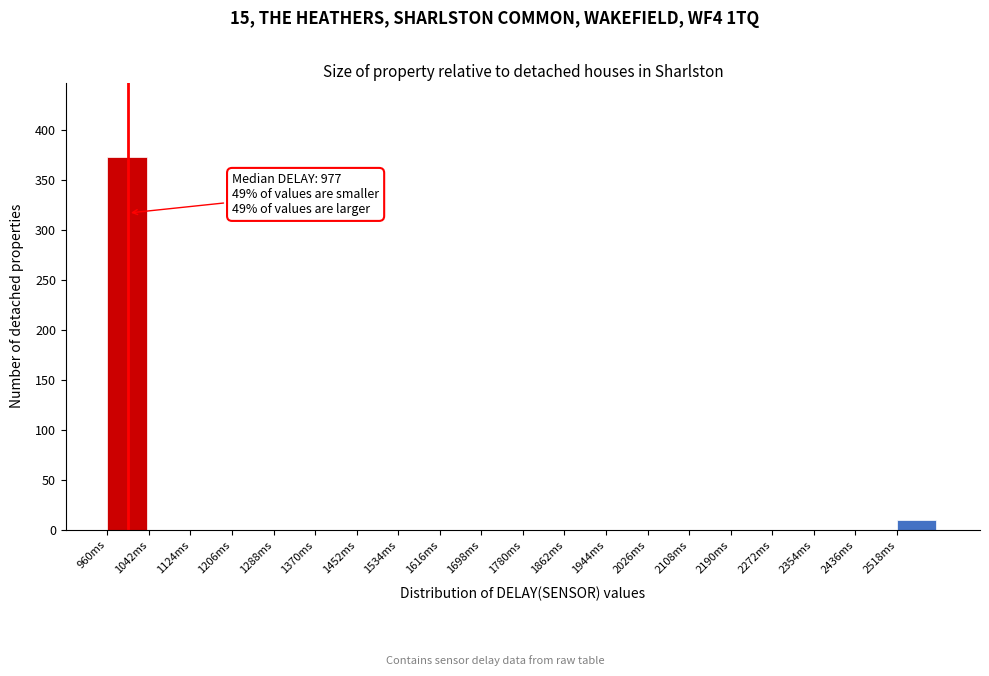

Over which range of the x-axis is the bar tallest?

960 to 1042